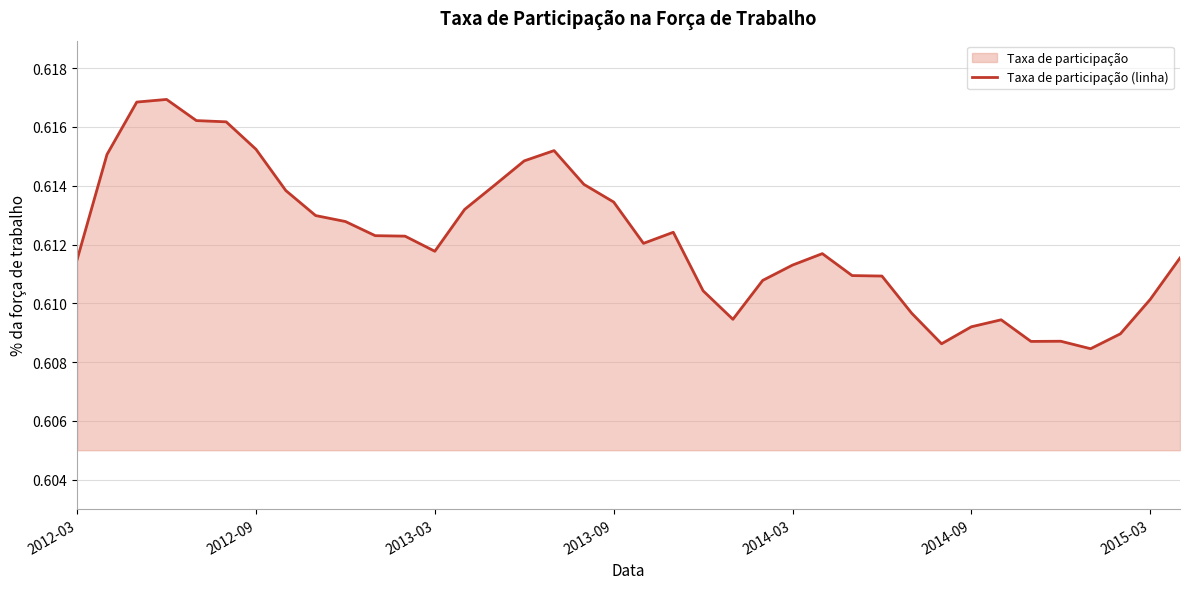

What is the sum of all values?

23.3